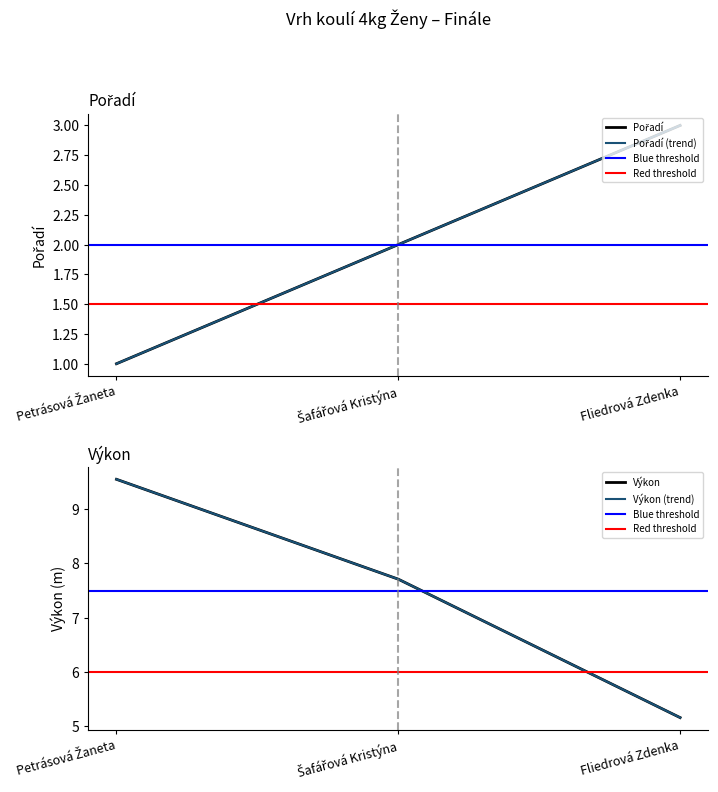

How many data points in Výkon are above 7?

2